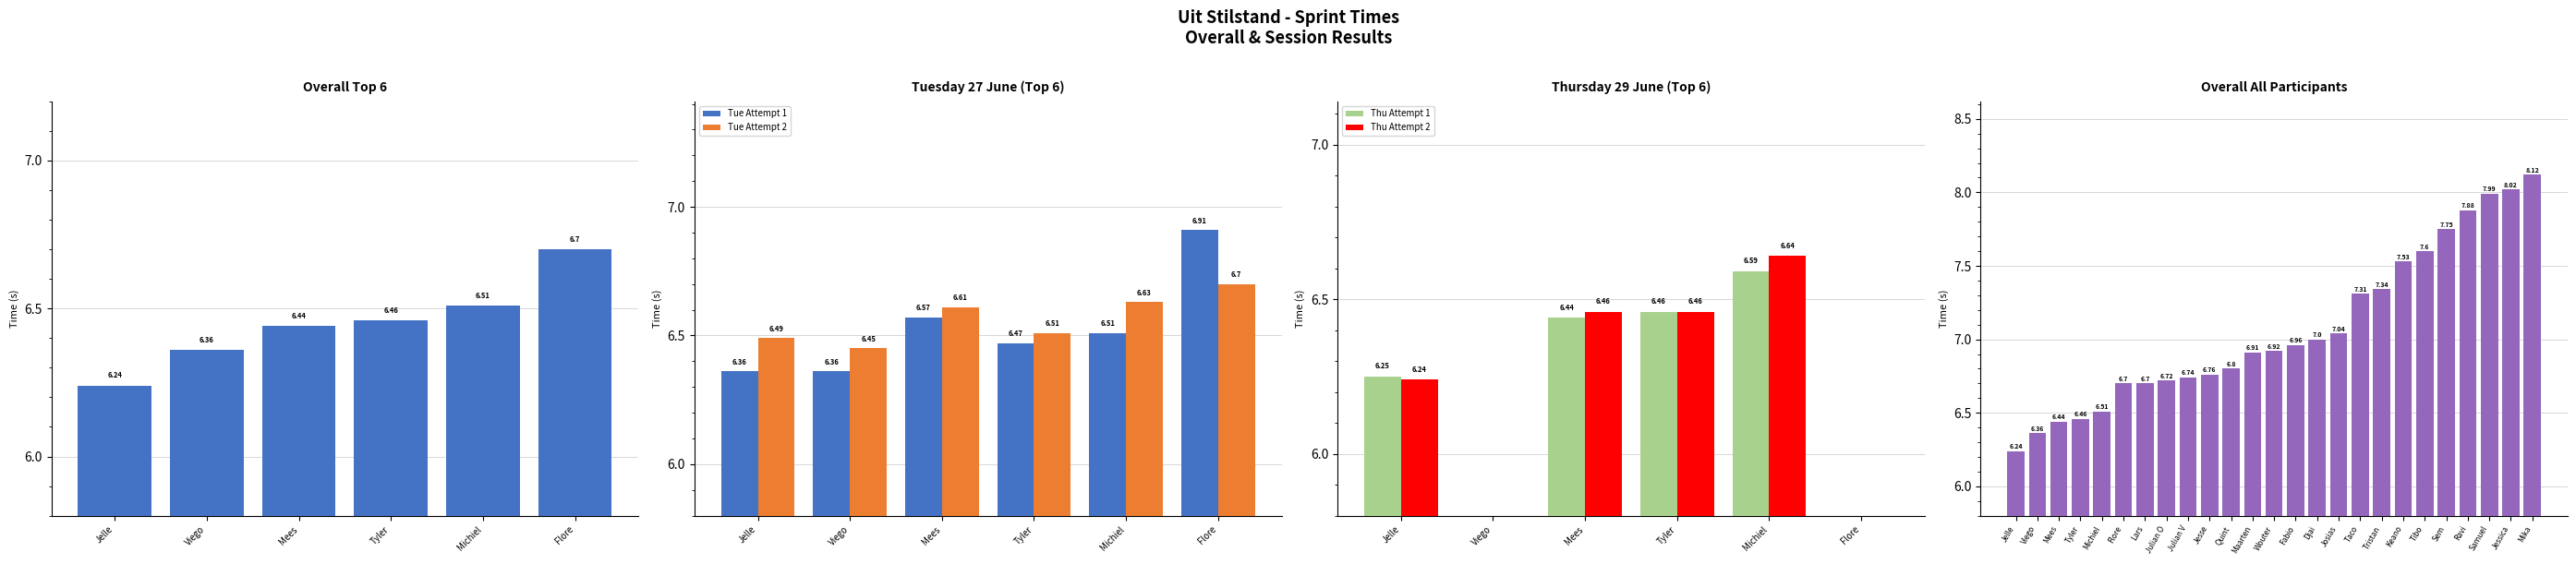

At which label does Tue Attempt 2 reach its peak?

Flore